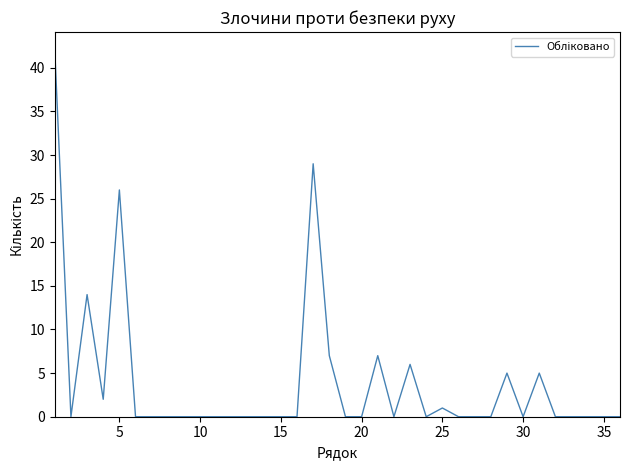

Reading right to left, transcribe all the data shown in this chart.

0	0	0	0	0	5	0	5	0	0	0	1	0	6	0	7	0	0	7	29	0	0	0	0	0	0	0	0	0	0	0	26	2	14	0	42